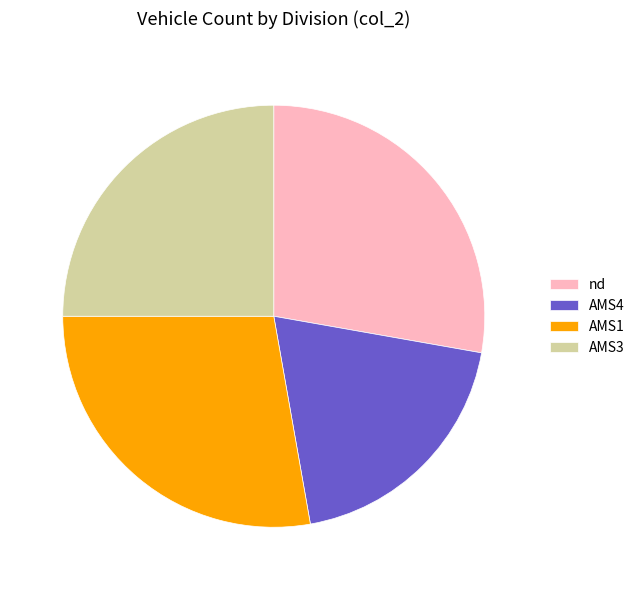

Is the sum of AMS3 and AMS4 greater than half?

No